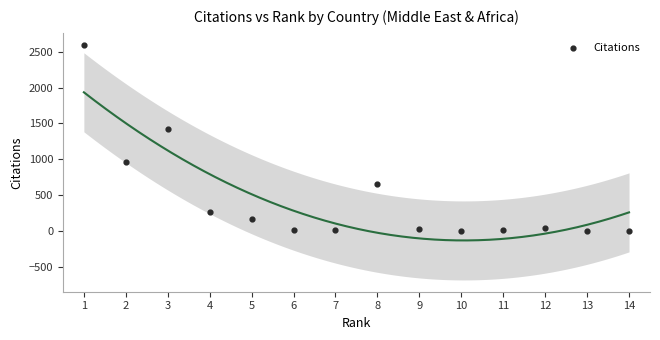

What is the range of Y values (max minus min)?

2598